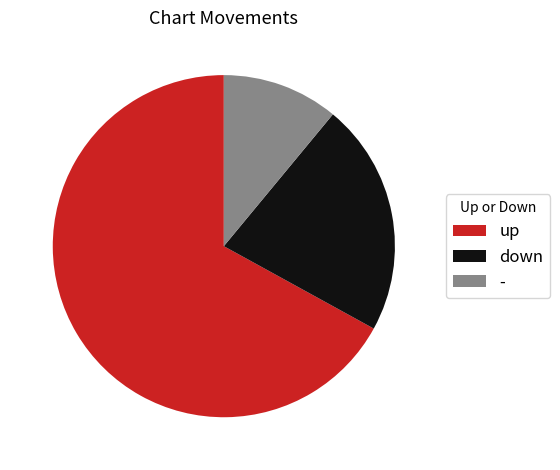

Is it true that up is 67% of the pie?

True